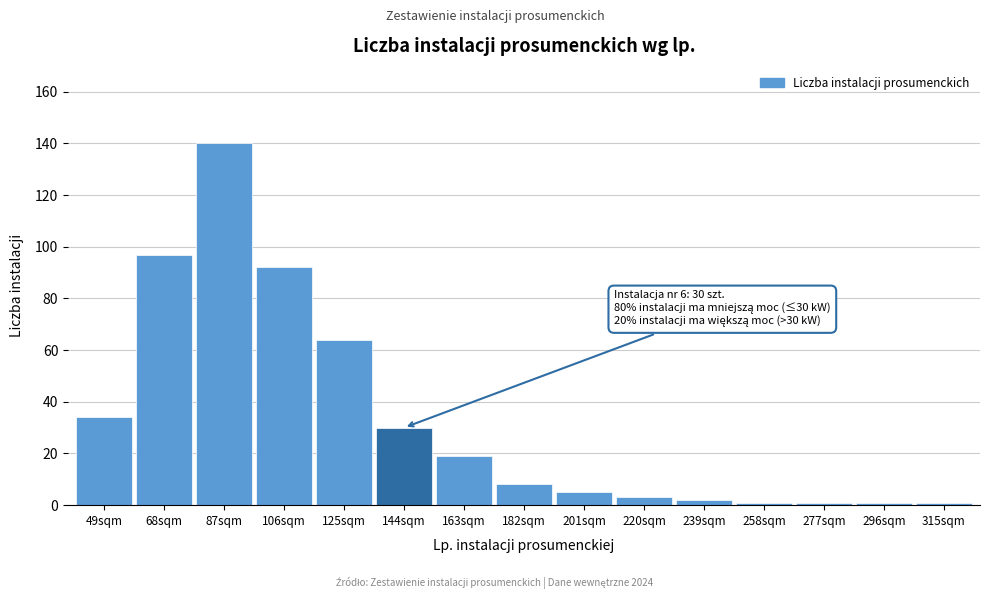

Reading left to right, list all the values displayed in this chart.

34	97	140	92	64	30	19	8	5	3	2	1	1	1	1